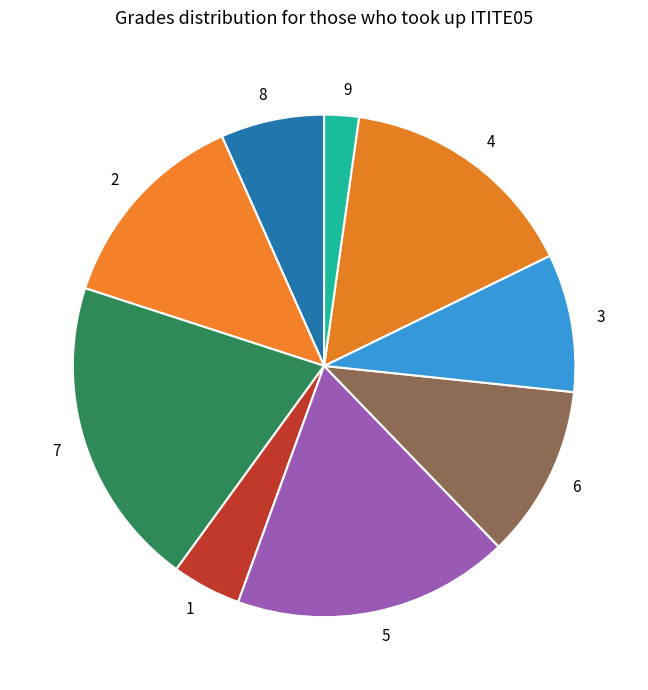

Is there any slice that represents more than half of the pie?

No